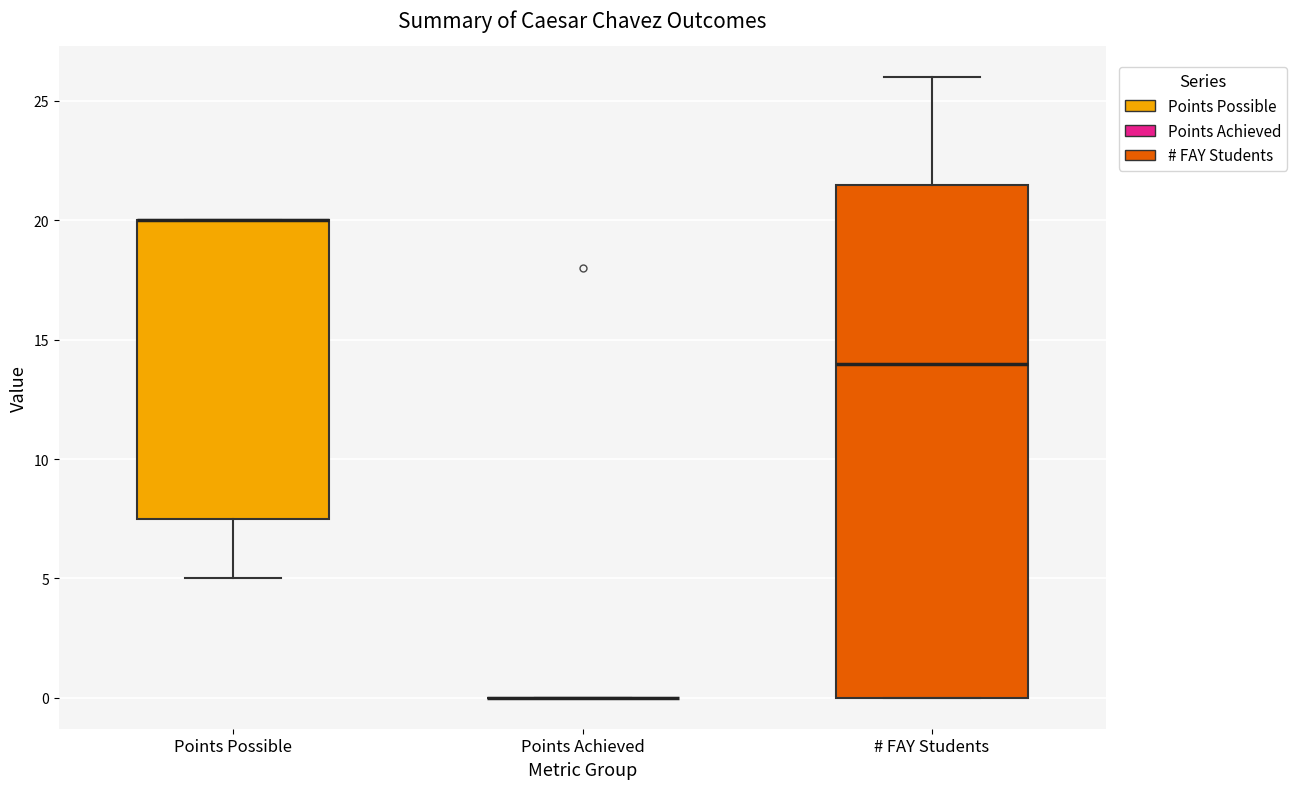

Reading left to right, transcribe this box plot: for each box, give where its median line is, the range the box spans, and where its two whiskers end, as read against the y-axis. The values are not printed on the chart, so give them approximately, as read against the axis.

Points Possible: median 20.0 (drawn on the box's upper edge), box 7.5 to 20.0, whiskers 5.0 to 20.0
Points Achieved: box collapsed to a line at 0.0, whiskers 0.0 to 0.0
# FAY Students: median 14.0, box 0.0 to 21.5, whiskers 0.0 to 26.0